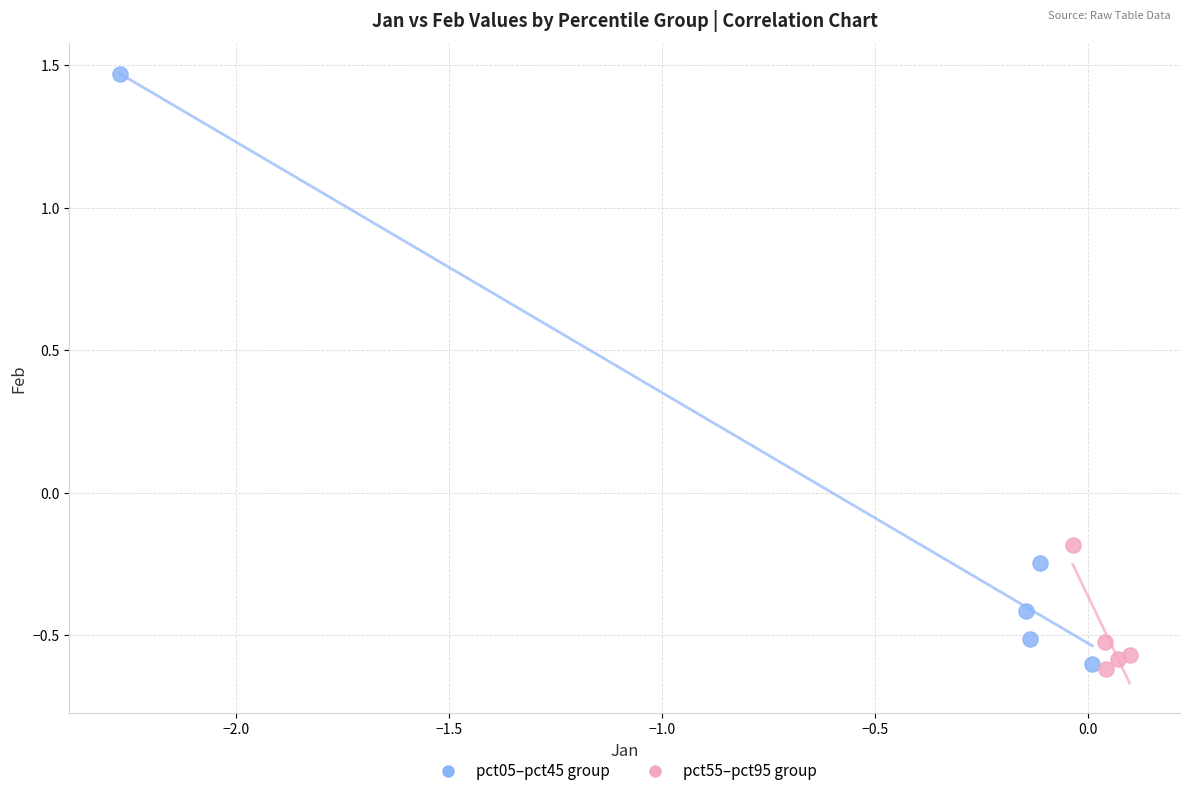

Which series reaches the maximum Y coordinate?

pct05–pct45 group